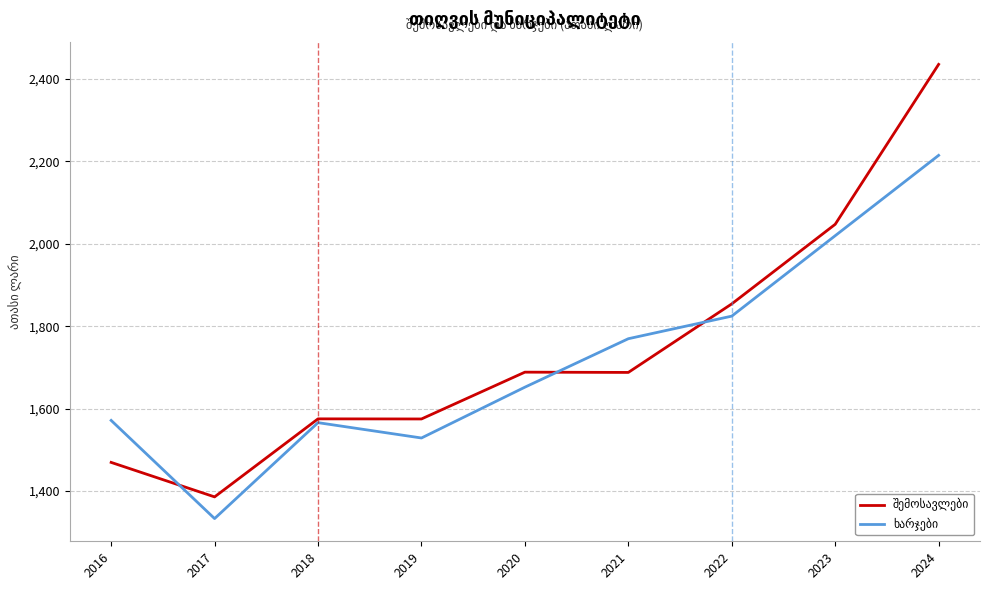

What is the total value across all series at 2020?

3340.8